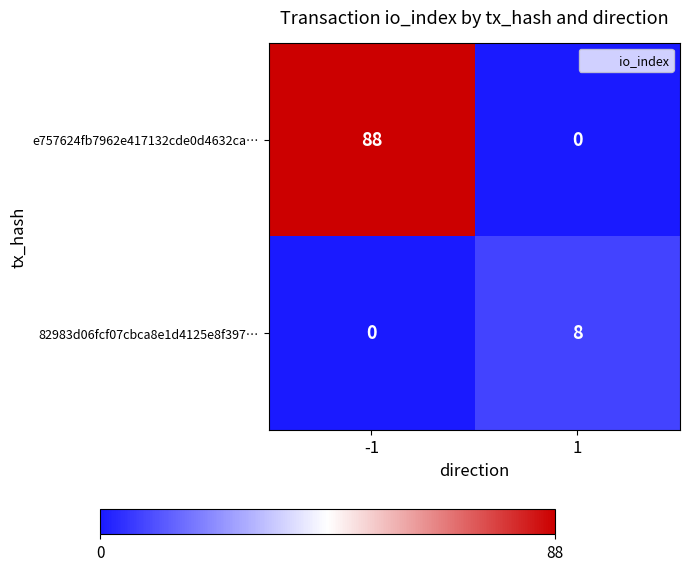

What is the average value of the 82983d06fcf07cbca8e1d4125e8f397… series?

4